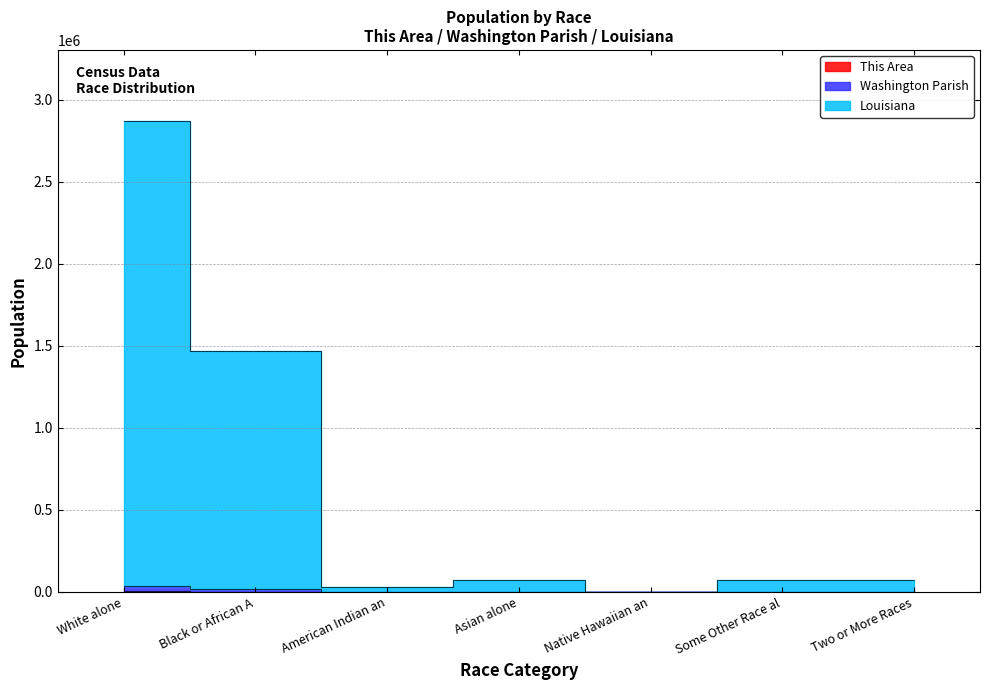

Where does the This Area series first go above 78?

White alone